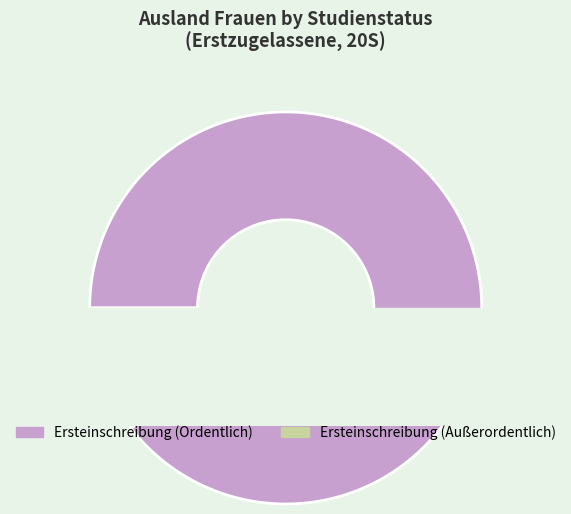

Combined, what portion of the pie is Ersteinschreibung (Außerordentlich) and Ersteinschreibung (Ordentlich)?

100.0%